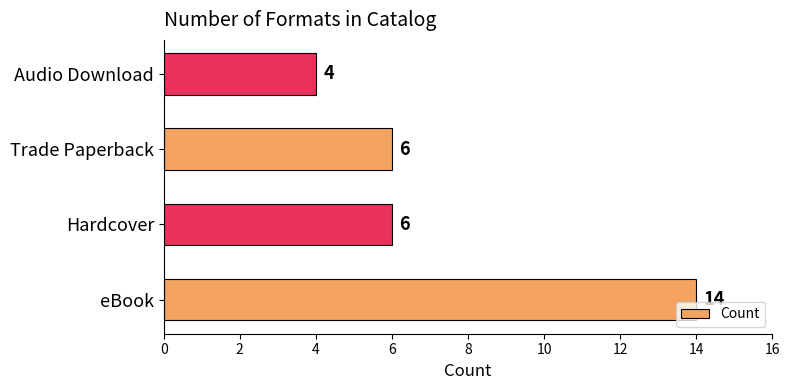

What is the approximate value at eBook, to the nearest 5?

15